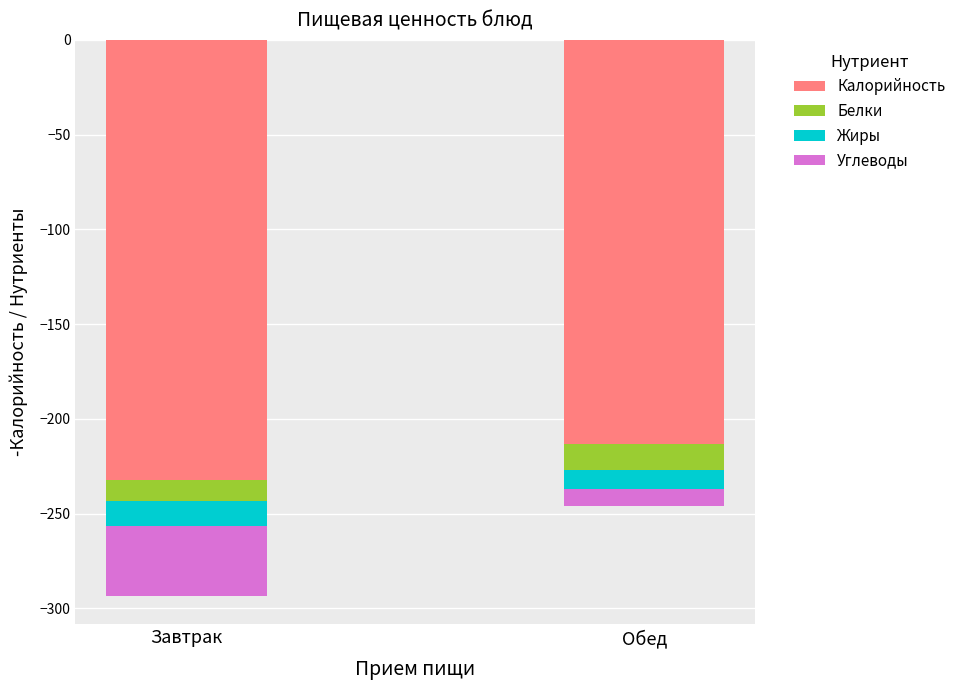

What is the spread (max minus min) of values at Обед?

204.4